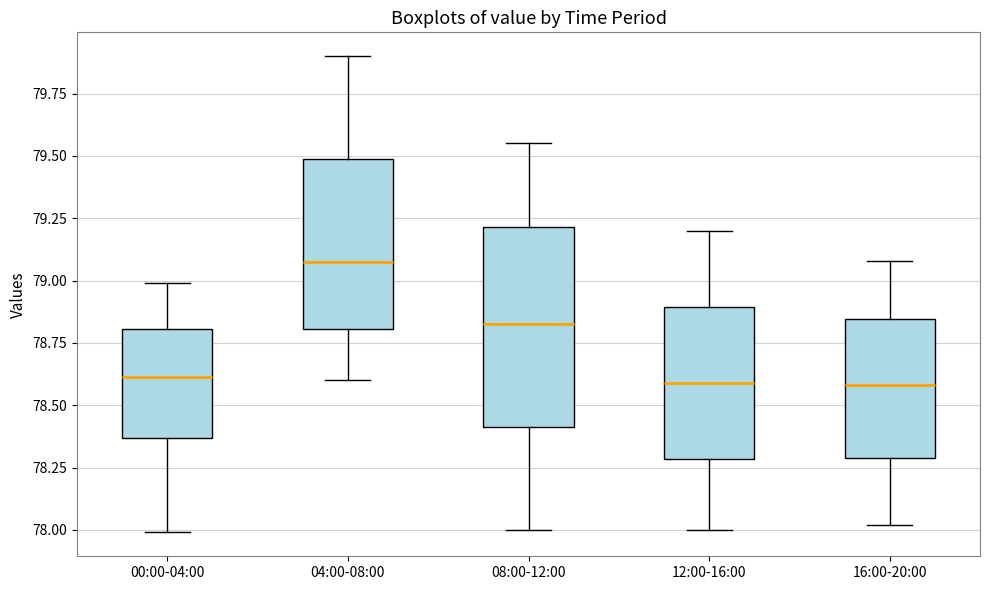

Which box has the highest median line?

04:00-08:00